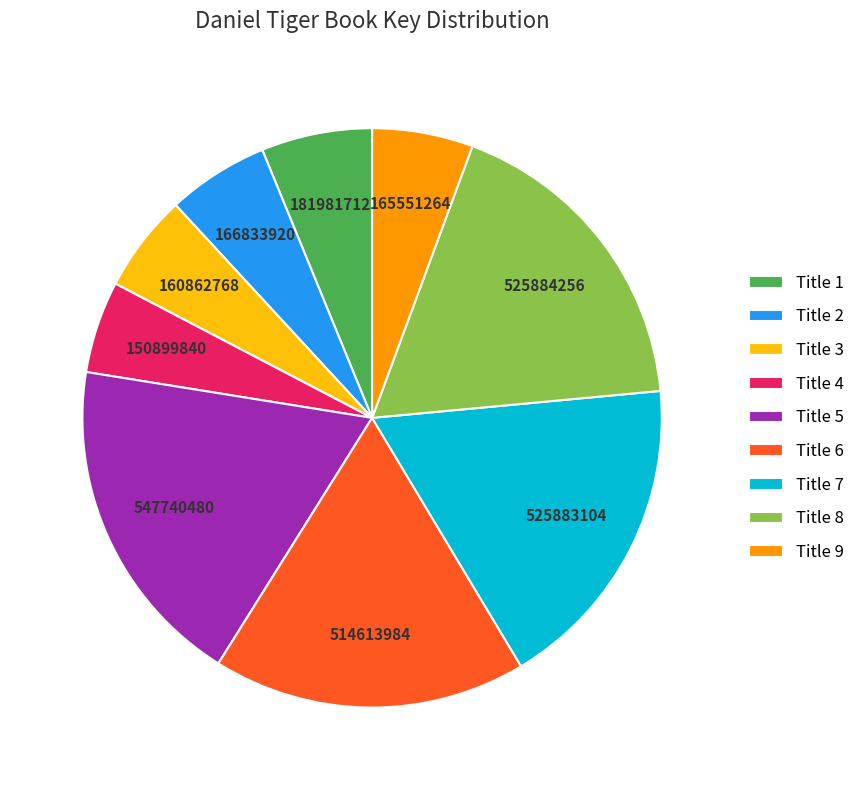

What is the ratio of the value at Title 5 to the value at Title 3?

3.4